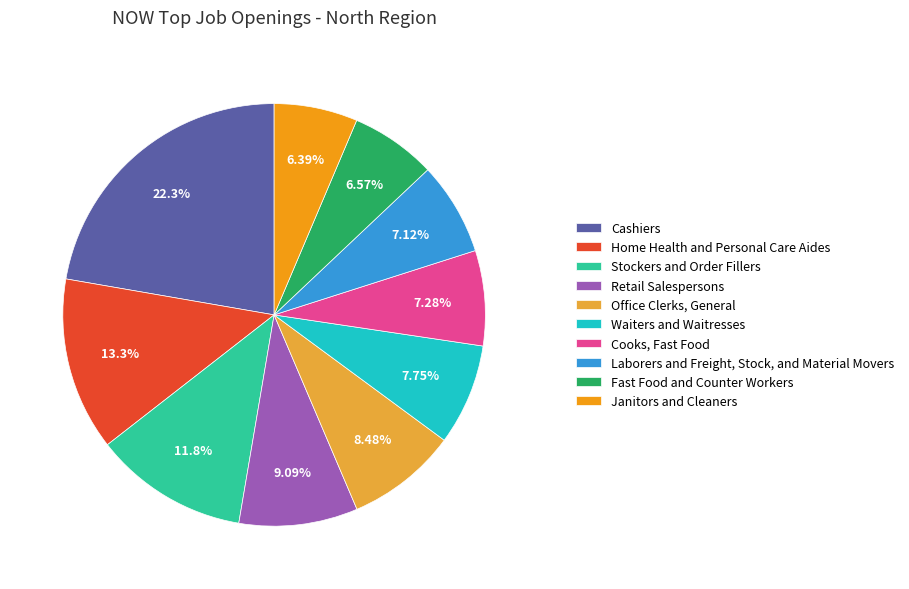

Rank the categories by value from lowest to highest.

Janitors and Cleaners, Fast Food and Counter Workers, Laborers and Freight, Stock, and Material Movers, Cooks, Fast Food, Waiters and Waitresses, Office Clerks, General, Retail Salespersons, Stockers and Order Fillers, Home Health and Personal Care Aides, Cashiers